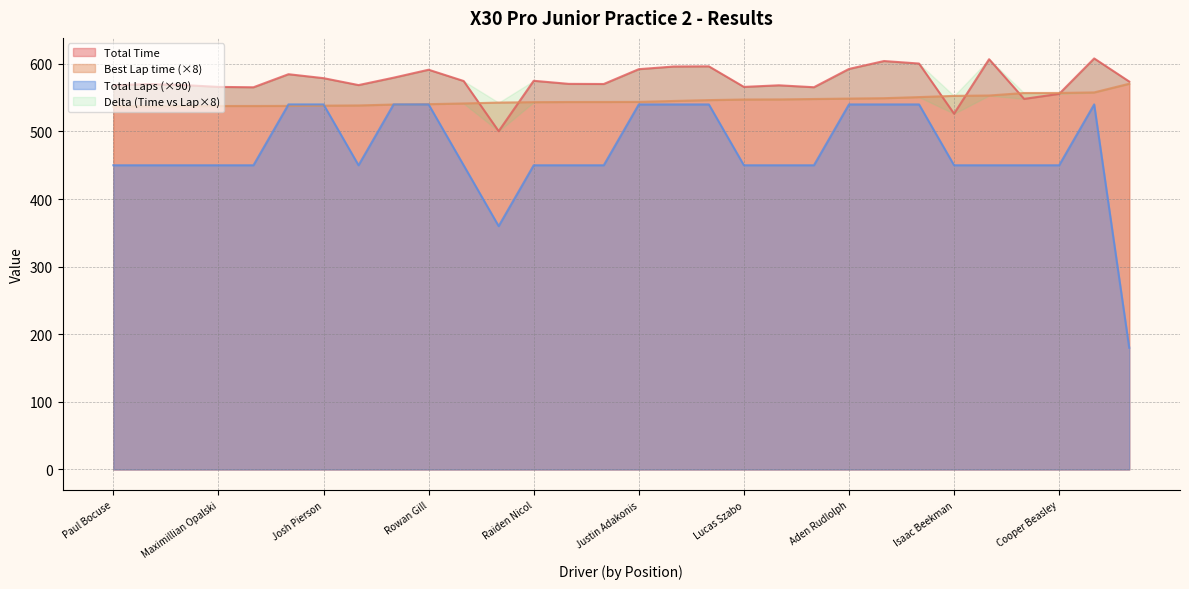

The Best Lap time series shows 550.8 at Logan Toke. True or false?

True